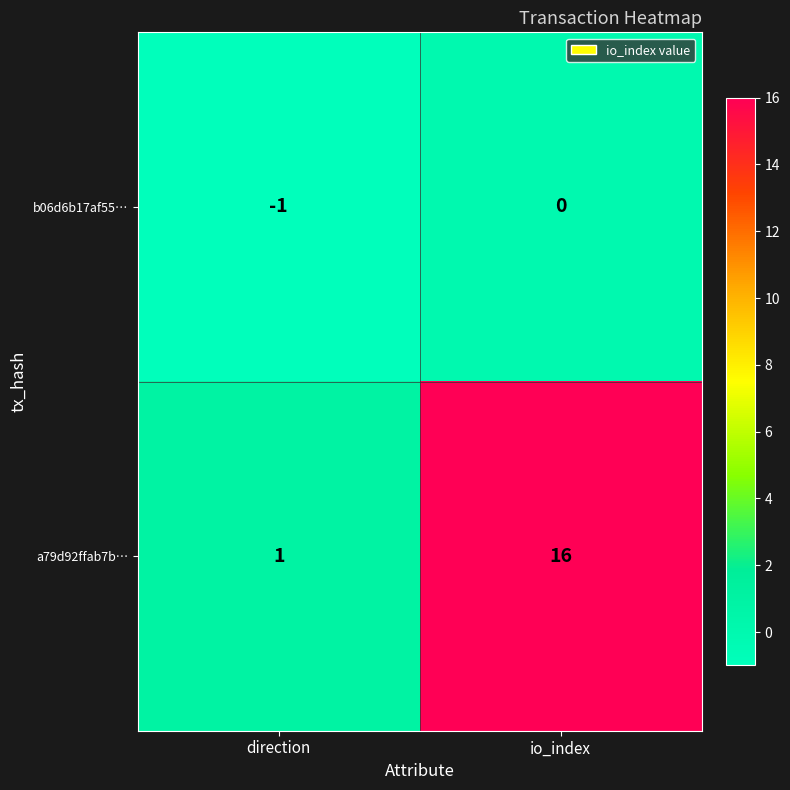

What is the total value across all series at io_index?

16